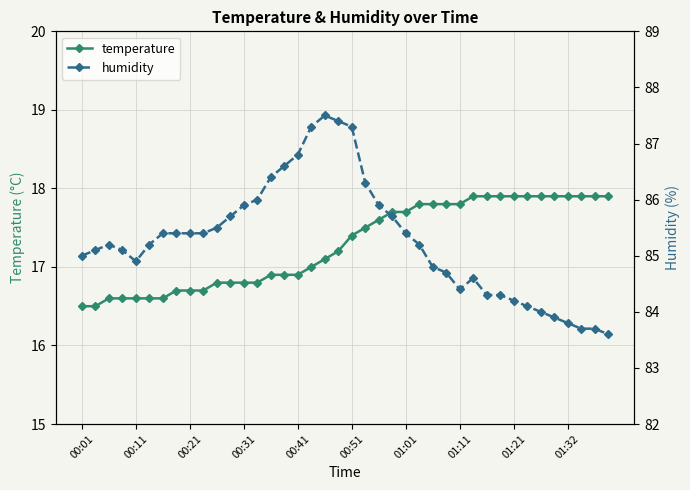

What is the lowest value of the temperature series?

16.5